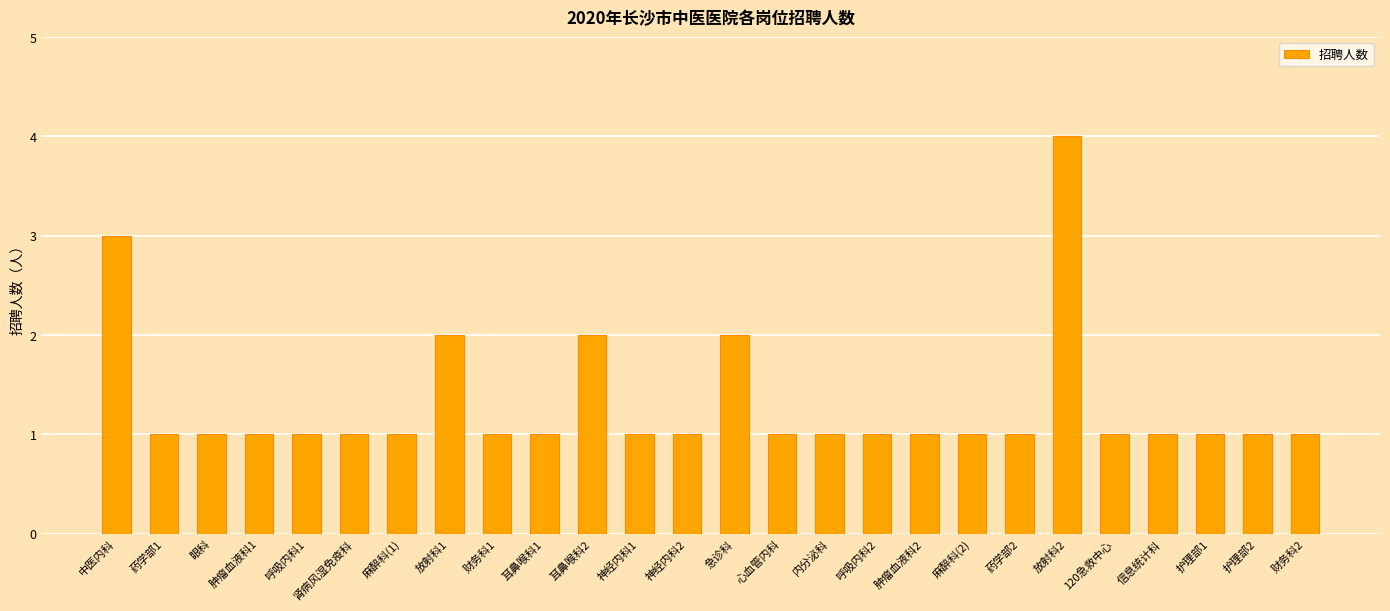

What value does the data have at 中医内科?

3